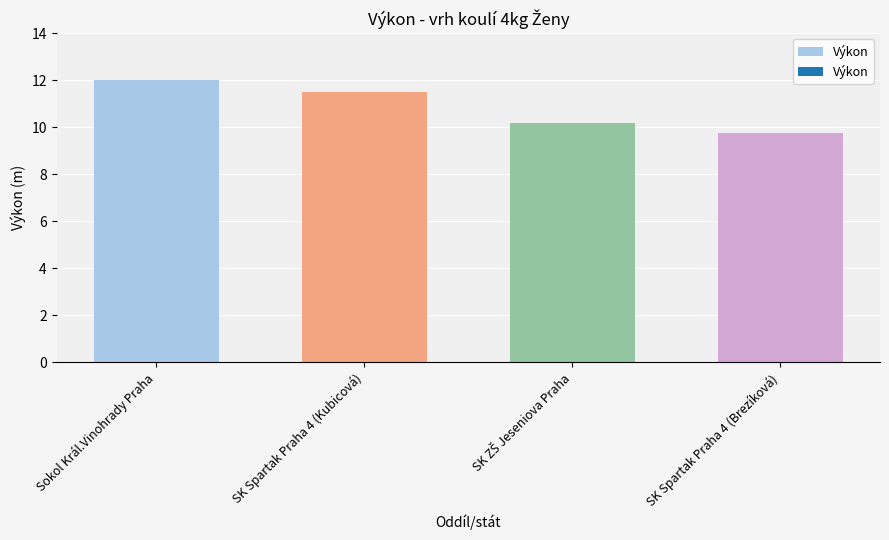

Reading left to right, transcribe all the data shown in this chart.

12.0	11.5	10.2	9.8